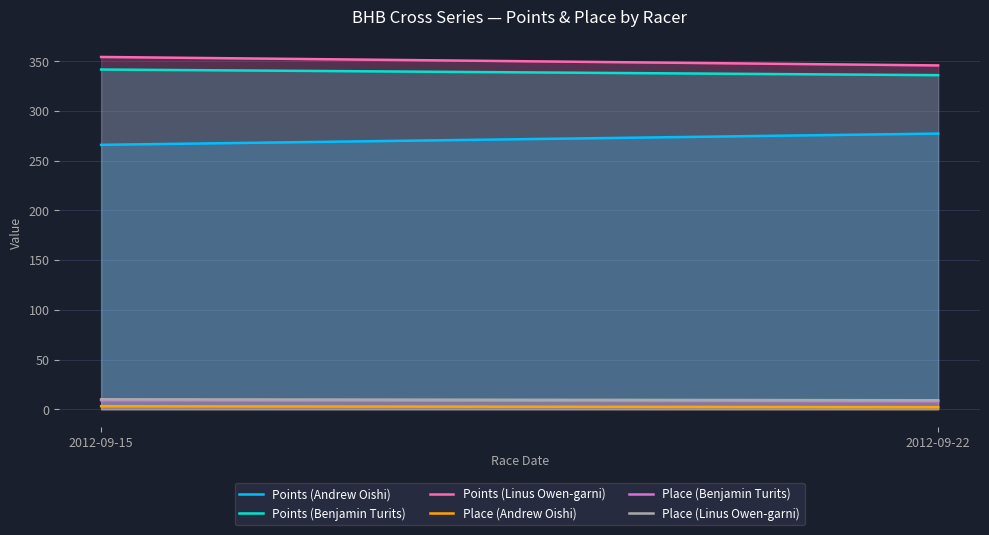

What is the value of the Points (Linus Owen-garni) point at the 2nd from the left?

345.9